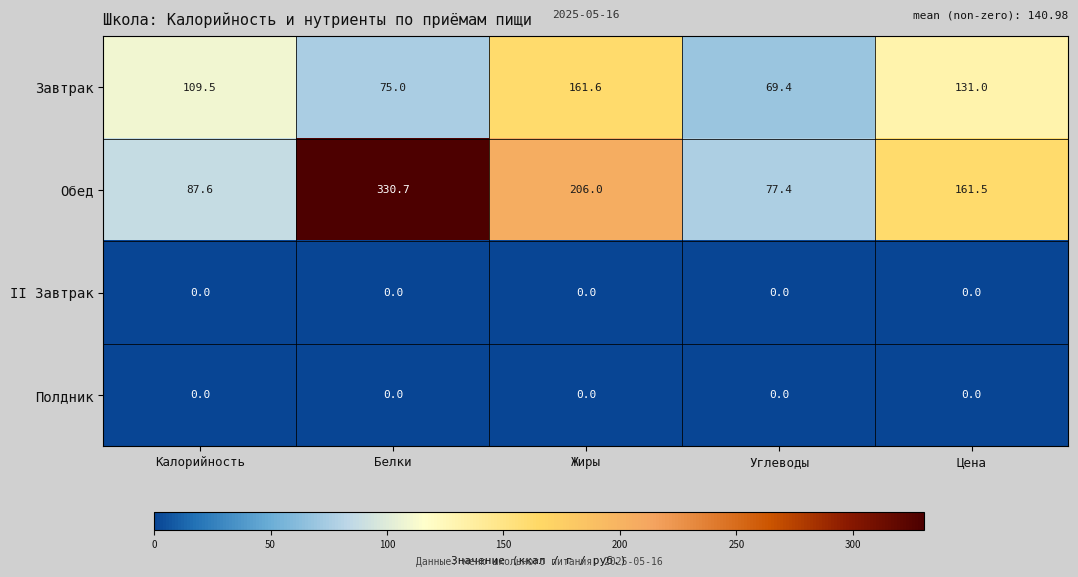

Reading left to right, transcribe all the data shown in this chart.

Завтрак: Калорийность=109.5	Белки=75.0	Жиры=161.6	Углеводы=69.4	Цена=131.0
Обед: Калорийность=87.6	Белки=330.7	Жиры=206.0	Углеводы=77.4	Цена=161.5
II Завтрак: Калорийность=0.0	Белки=0.0	Жиры=0.0	Углеводы=0.0	Цена=0.0
Полдник: Калорийность=0.0	Белки=0.0	Жиры=0.0	Углеводы=0.0	Цена=0.0